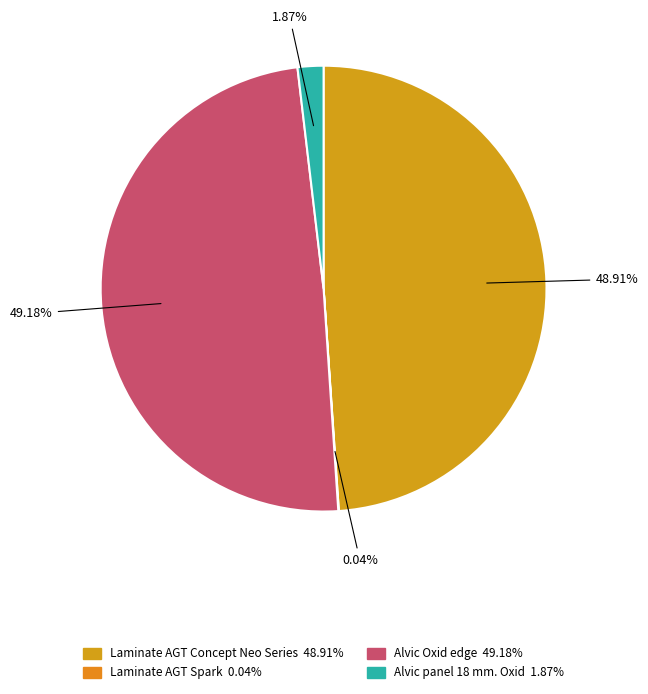

Which slice is the smallest?

Laminate AGT Spark (247501858)